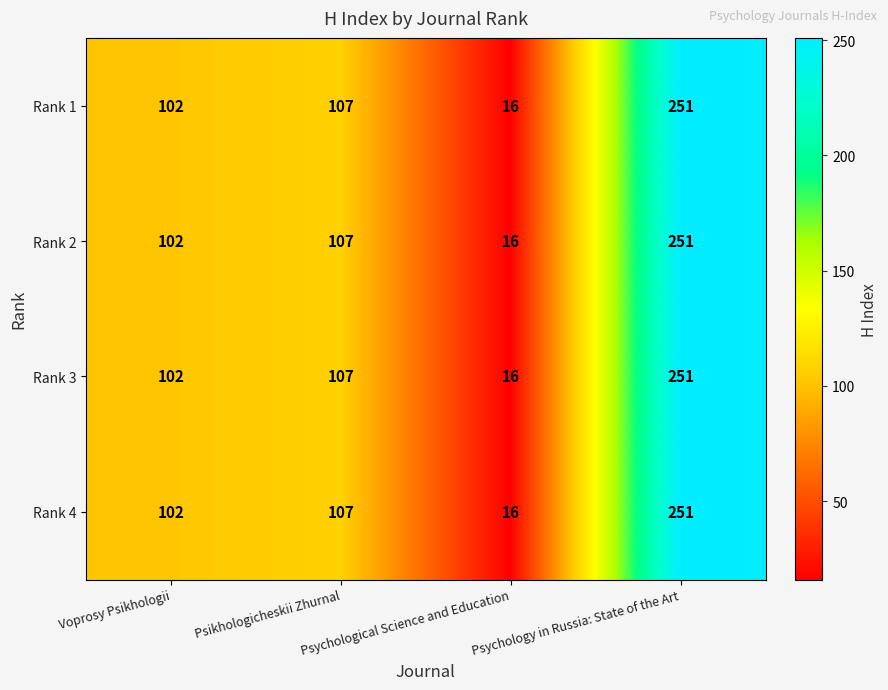

What is the total value across all series at Voprosy Psikhologii?

408